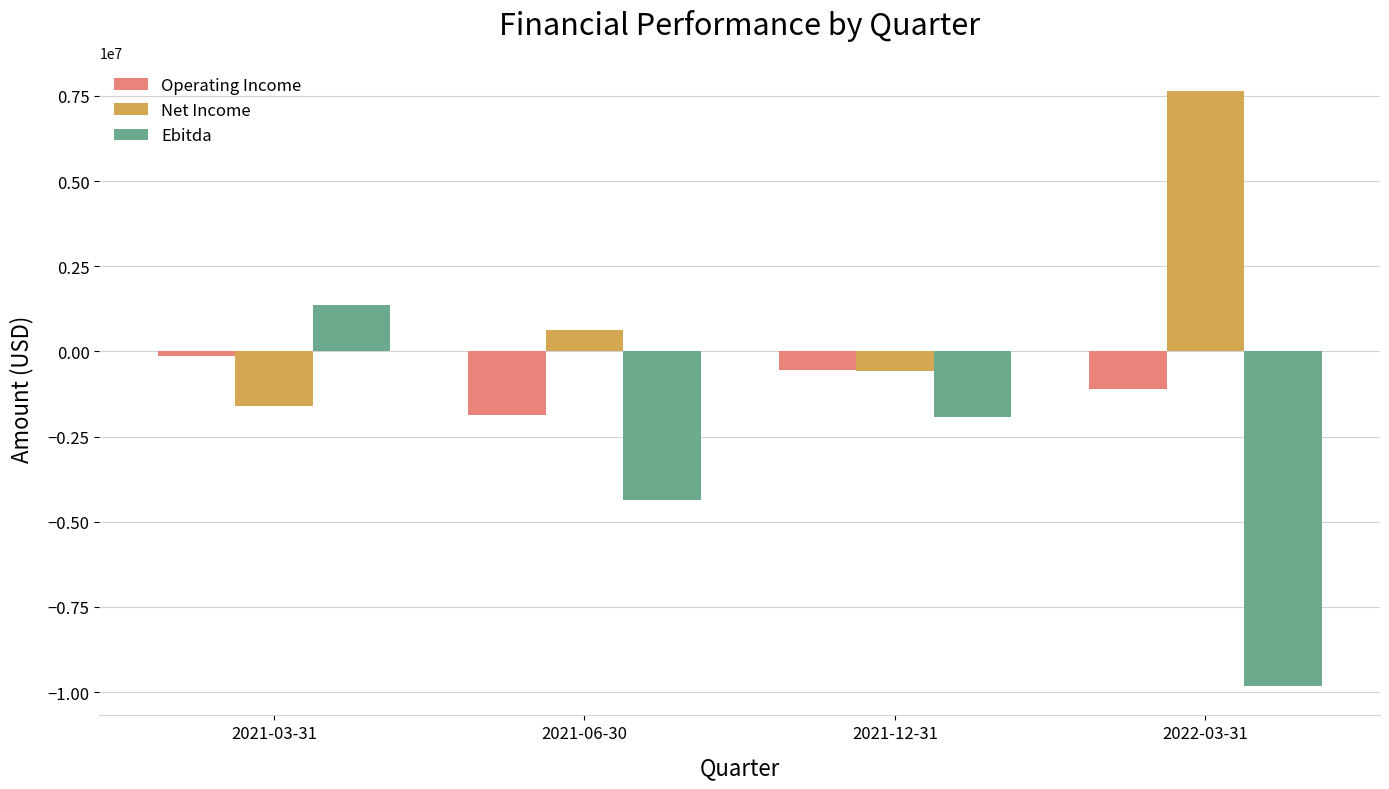

Is it true that Operating Income equals -552198 at 2021-12-31?

True